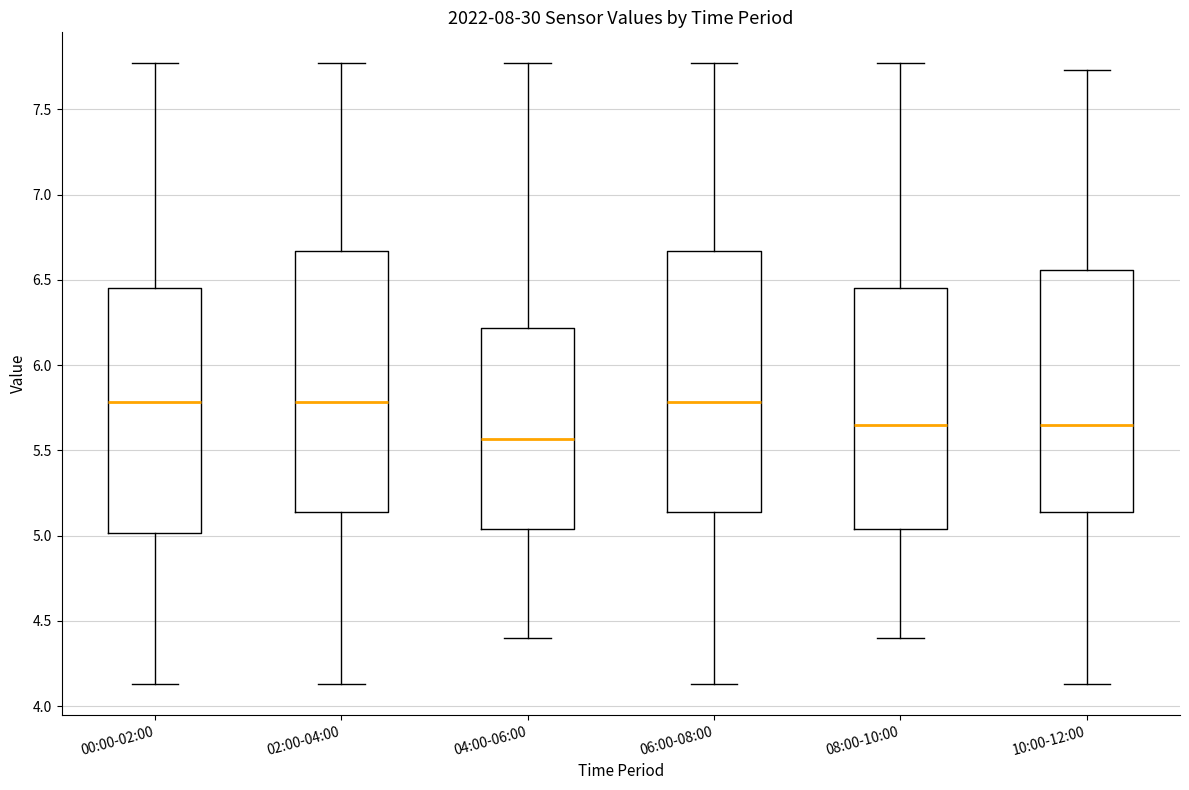

Where is the upper edge of the box for 00:00-02:00 on the y-axis? The values are not printed on the chart, so give them approximately, as read against the axis.

6.45